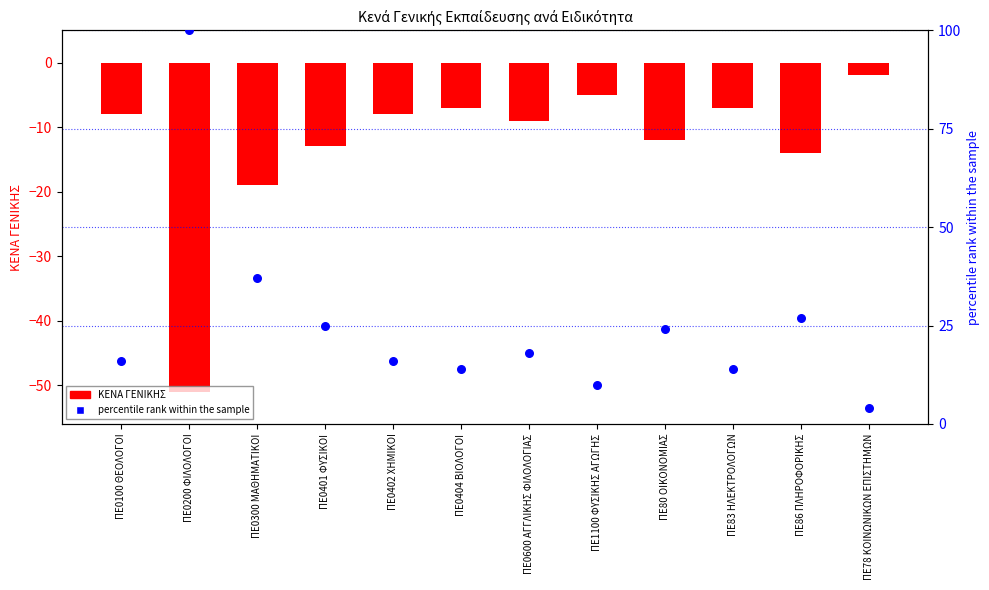

Which series has the largest total across all categories?

percentile rank within the sample